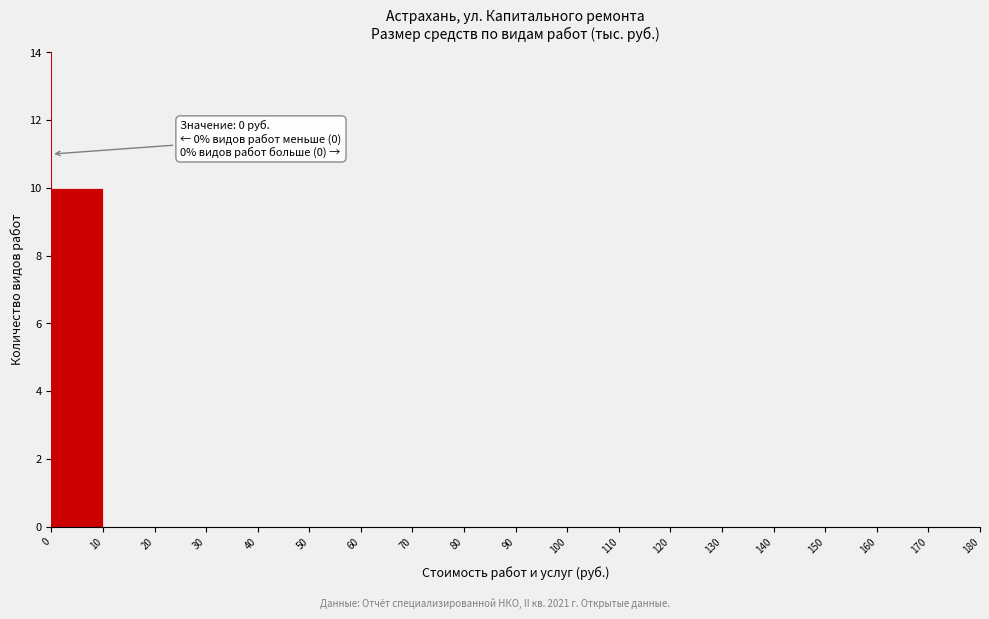

Which range on the x-axis has the tallest bar?

0 to 10